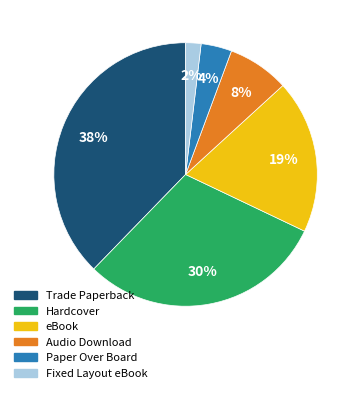

To the nearest percent, what is the average slice percentage?

17%